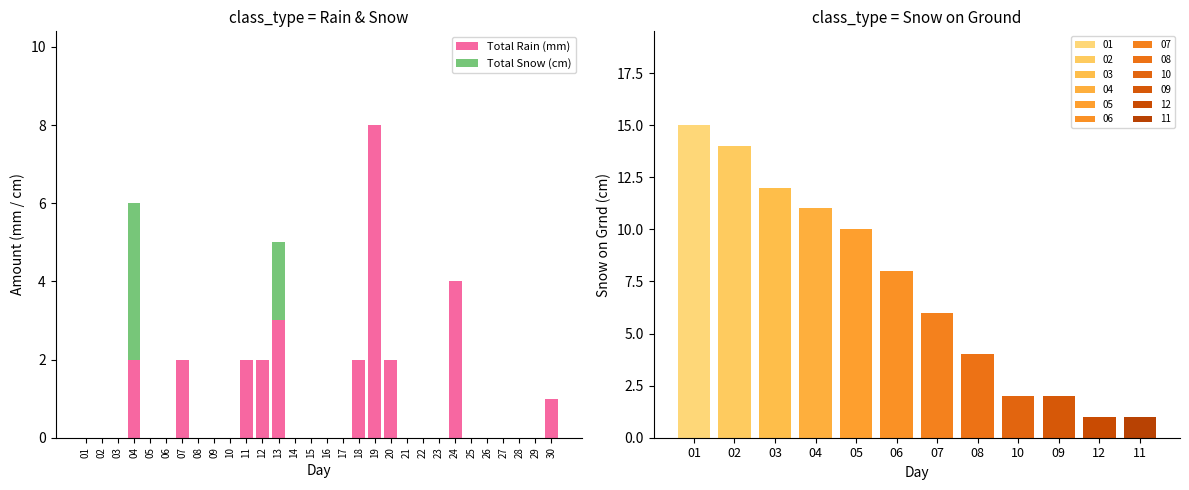

The value of Total Rain (mm) at 23 is -3. True or false?

False